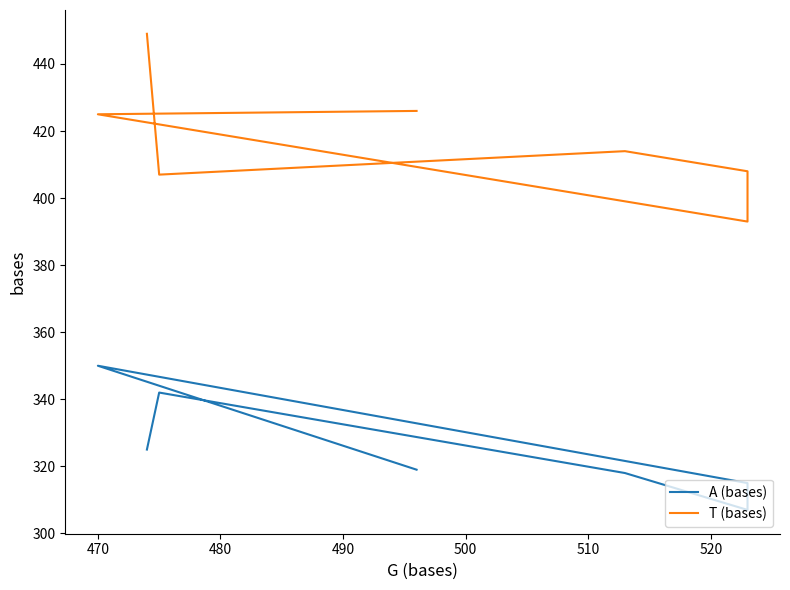

Is it true that A (bases) equals 68 at 490?

False